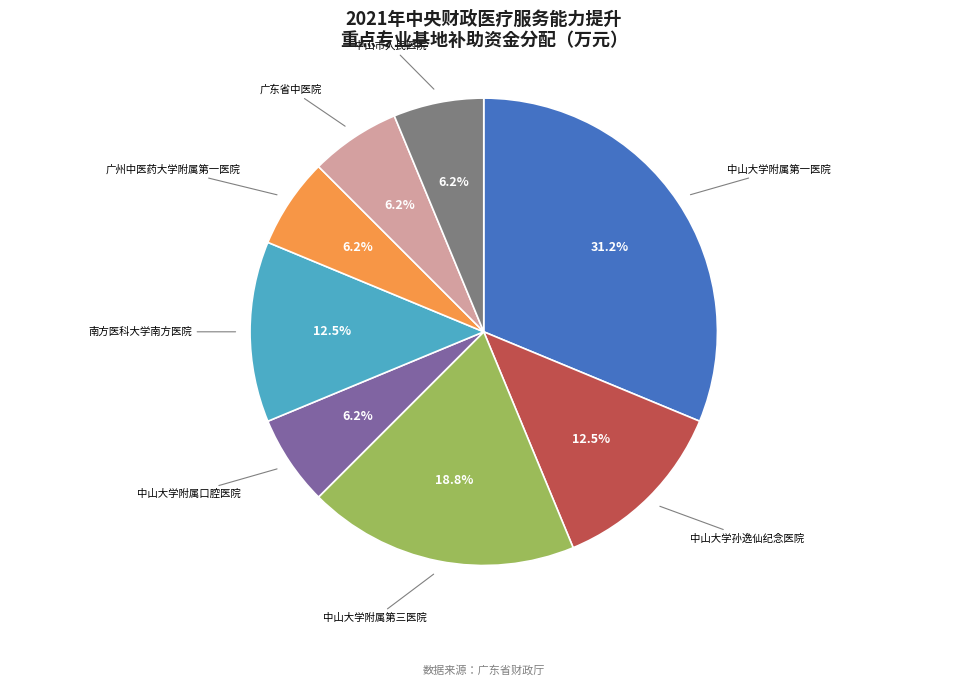

How many slices are in this pie chart?

8